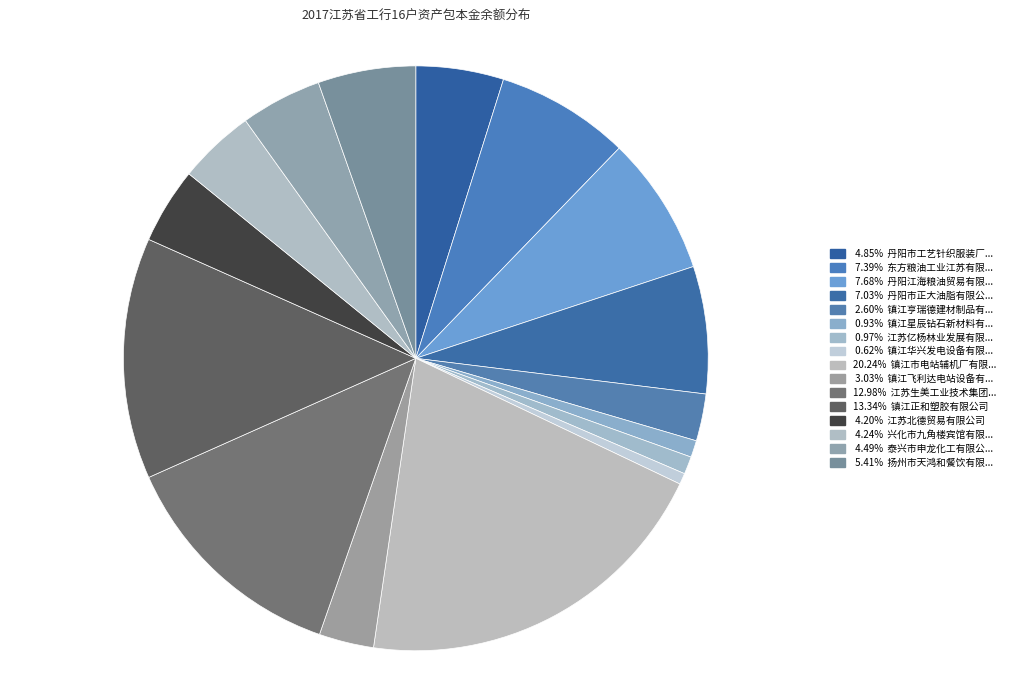

Is there any slice that represents more than half of the pie?

No